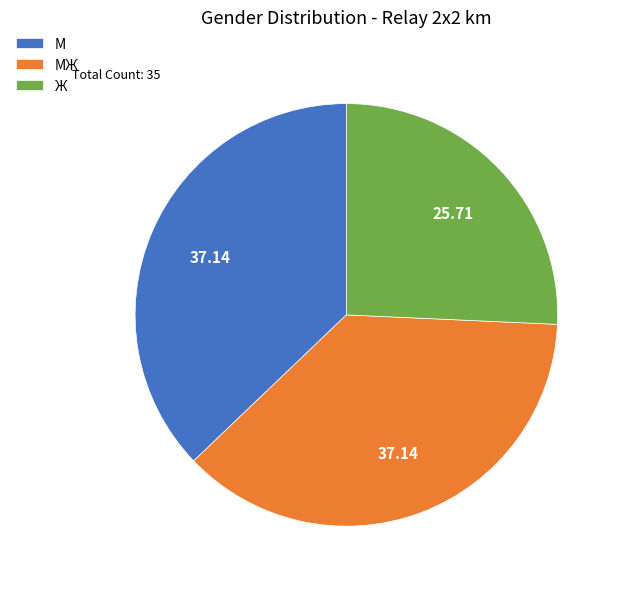

Approximately how many times larger is the value at МЖ compared to Ж?

1.4